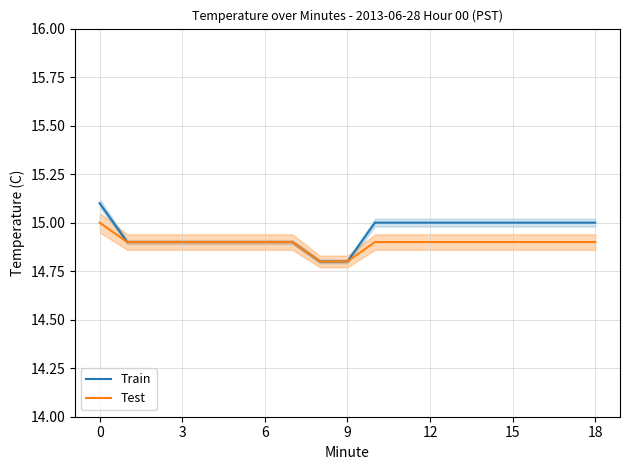

Rank the series by their average value, from lowest to highest.

Test, Train